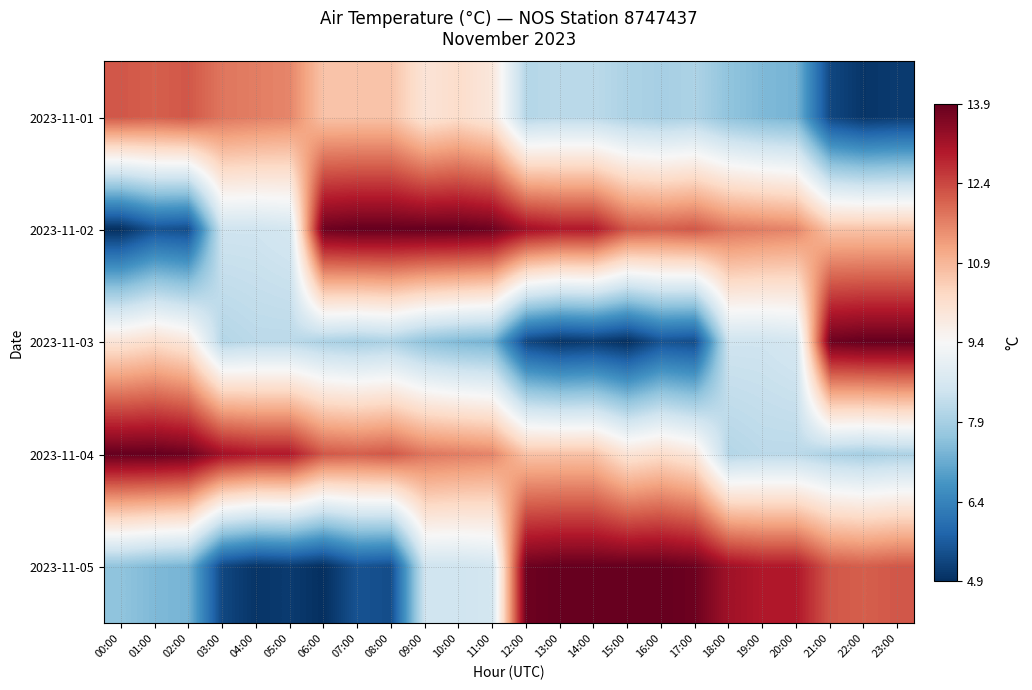

Reading right to left, extract all data points from this chart.

2023-11-01: 23:00=5.1	22:00=5.0	21:00=5.3	20:00=7.3	19:00=7.4	18:00=7.6	17:00=8.0	16:00=7.9	15:00=8.0	14:00=8.2	13:00=8.2	12:00=8.1	11:00=9.9	10:00=10.2	09:00=10.0	08:00=10.7	07:00=10.7	06:00=10.7	05:00=11.6	04:00=11.7	03:00=11.8	02:00=12.2	01:00=12.1	00:00=12.2
2023-11-02: 23:00=10.7	22:00=10.7	21:00=10.7	20:00=11.6	19:00=11.7	18:00=11.8	17:00=12.2	16:00=12.1	15:00=12.2	14:00=13.0	13:00=13.0	12:00=13.2	11:00=13.8	10:00=13.9	09:00=13.9	08:00=13.9	07:00=13.9	06:00=13.8	05:00=8.6	04:00=8.5	03:00=8.5	02:00=5.4	01:00=5.5	00:00=4.9
2023-11-03: 23:00=13.9	22:00=13.9	21:00=13.8	20:00=8.6	19:00=8.5	18:00=8.5	17:00=5.4	16:00=5.5	15:00=4.9	14:00=5.1	13:00=5.0	12:00=5.3	11:00=7.3	10:00=7.4	09:00=7.6	08:00=8.0	07:00=7.9	06:00=8.0	05:00=8.2	04:00=8.2	03:00=8.1	02:00=9.9	01:00=10.2	00:00=10.0
2023-11-04: 23:00=8.0	22:00=7.9	21:00=8.0	20:00=8.2	19:00=8.2	18:00=8.1	17:00=9.9	16:00=10.2	15:00=10.0	14:00=10.7	13:00=10.7	12:00=10.7	11:00=11.6	10:00=11.7	09:00=11.8	08:00=12.2	07:00=12.1	06:00=12.2	05:00=13.0	04:00=13.0	03:00=13.2	02:00=13.8	01:00=13.9	00:00=13.9
2023-11-05: 23:00=12.2	22:00=12.1	21:00=12.2	20:00=13.0	19:00=13.0	18:00=13.2	17:00=13.8	16:00=13.9	15:00=13.9	14:00=13.9	13:00=13.9	12:00=13.8	11:00=8.6	10:00=8.5	09:00=8.5	08:00=5.4	07:00=5.5	06:00=4.9	05:00=5.1	04:00=5.0	03:00=5.3	02:00=7.3	01:00=7.4	00:00=7.6